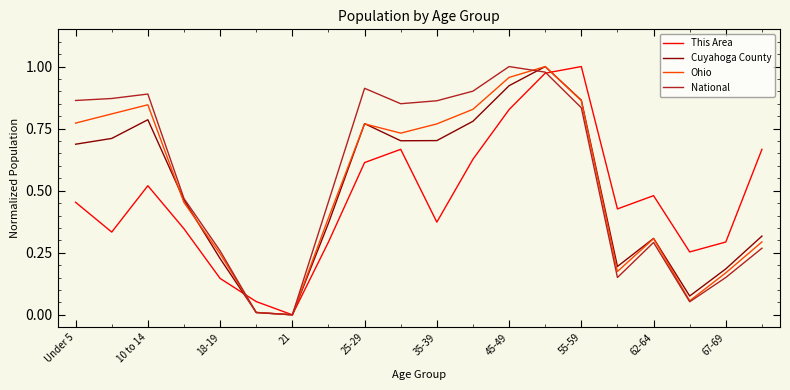

How many values in the Cuyahoga County series exceed 0?

19